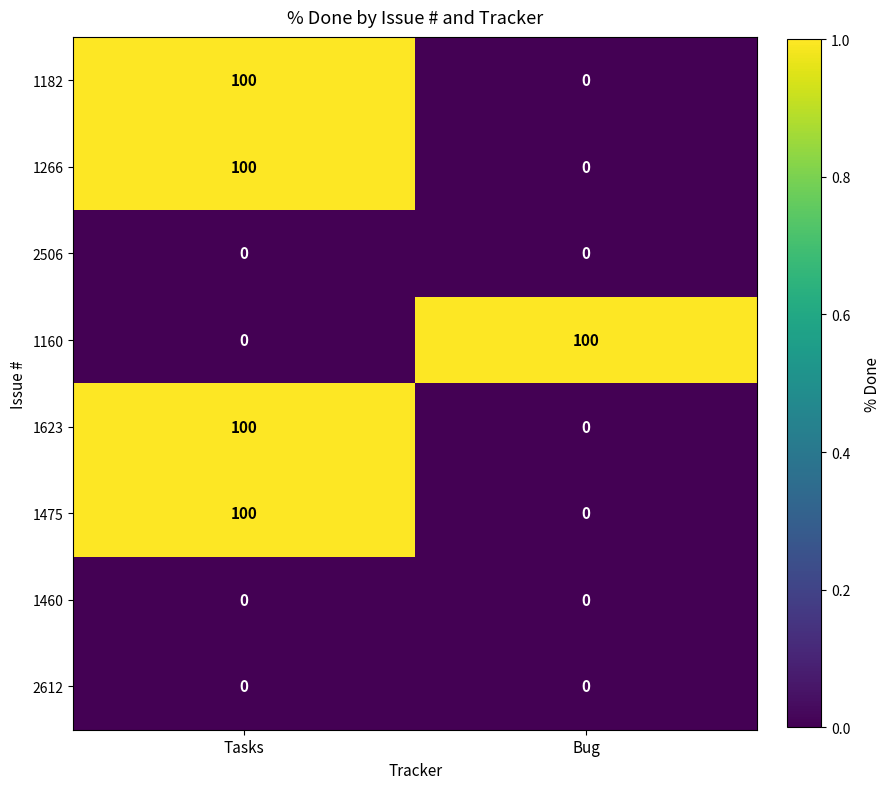

List the labels in order of 1182 value, smallest first.

Bug, Tasks